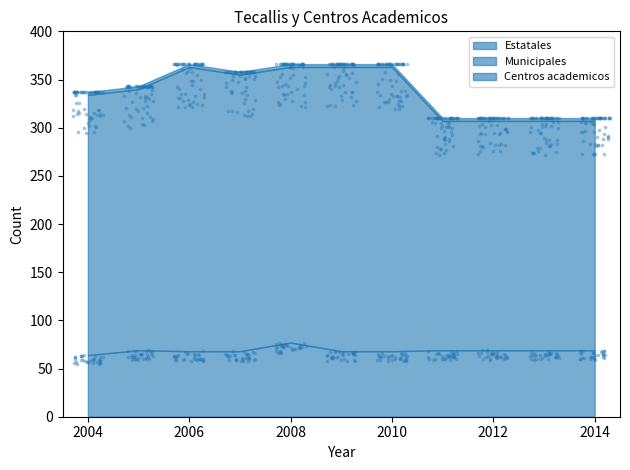

Is the value of Centros academicos at 2009 greater than the value of Estatales at 2014?

No